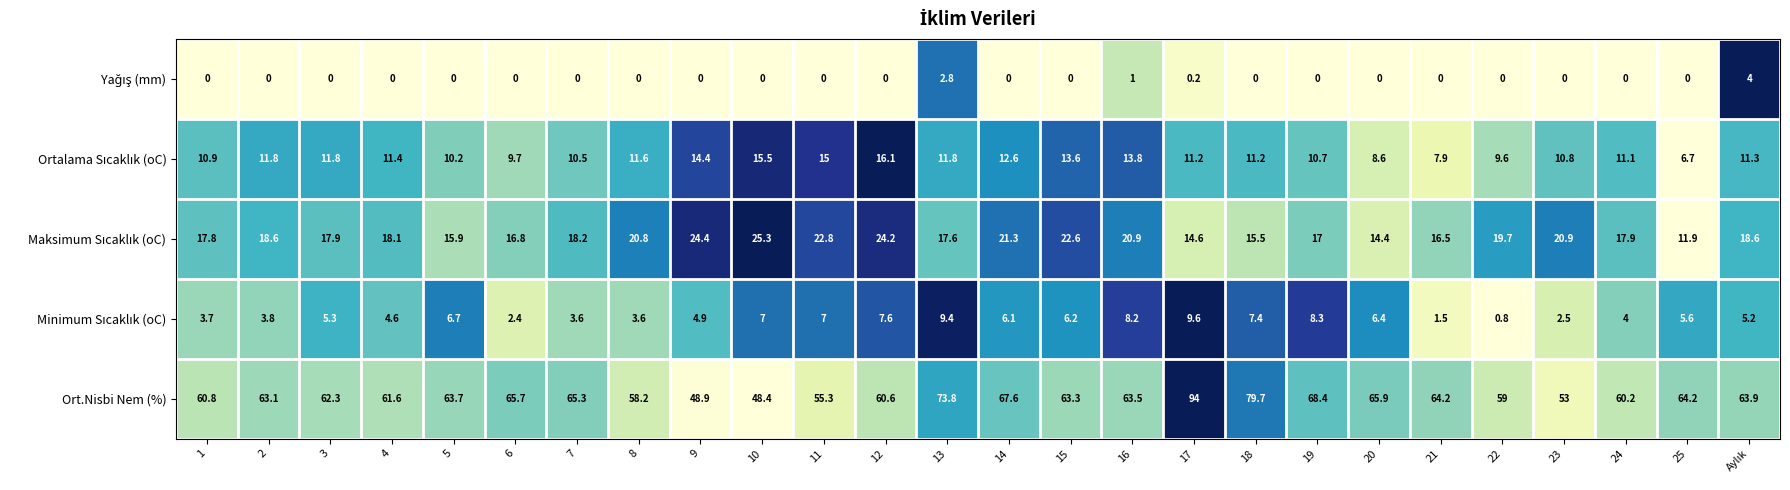

Is it true that Ort.Nisbi Nem (%) equals 31.1 at 25?

False